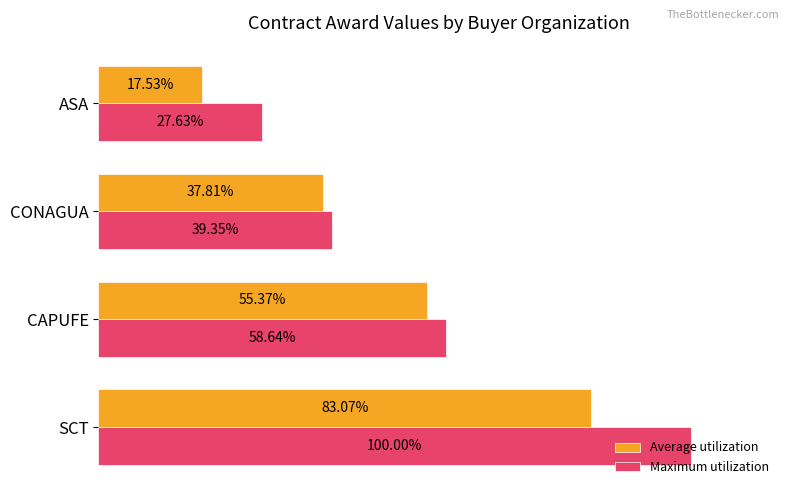

Which series has the largest total across all categories?

Maximum utilization